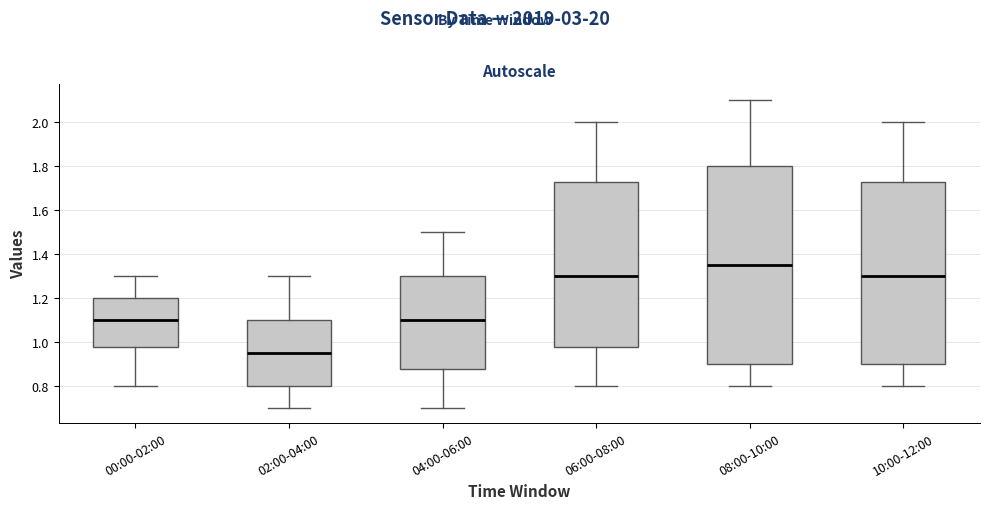

Reading left to right, transcribe this box plot: for each box, give where its median line is, the range the box spans, and where its two whiskers end, as read against the y-axis. The values are not printed on the chart, so give them approximately, as read against the axis.

00:00-02:00: median 1.10, box 0.98 to 1.20, whiskers 0.80 to 1.30
02:00-04:00: median 0.96, box 0.80 to 1.10, whiskers 0.70 to 1.30
04:00-06:00: median 1.10, box 0.88 to 1.30, whiskers 0.70 to 1.50
06:00-08:00: median 1.30, box 0.98 to 1.72, whiskers 0.80 to 2.00
08:00-10:00: median 1.36, box 0.90 to 1.80, whiskers 0.80 to 2.10
10:00-12:00: median 1.30, box 0.90 to 1.72, whiskers 0.80 to 2.00